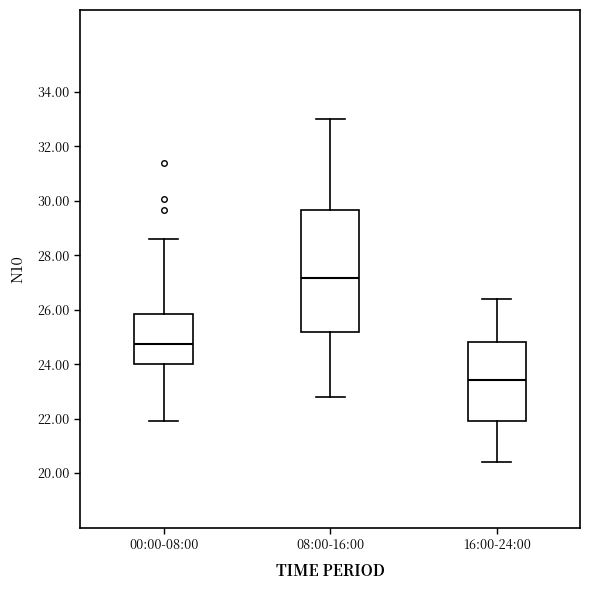

Reading left to right, transcribe this box plot: for each box, give where its median line is, the range the box spans, and where its two whiskers end, as read against the y-axis. The values are not printed on the chart, so give them approximately, as read against the axis.

00:00-08:00: median 24.8, box 24.0 to 25.8, whiskers 22.0 to 28.6
08:00-16:00: median 27.2, box 25.2 to 29.6, whiskers 22.8 to 33.0
16:00-24:00: median 23.4, box 22.0 to 24.8, whiskers 20.4 to 26.4